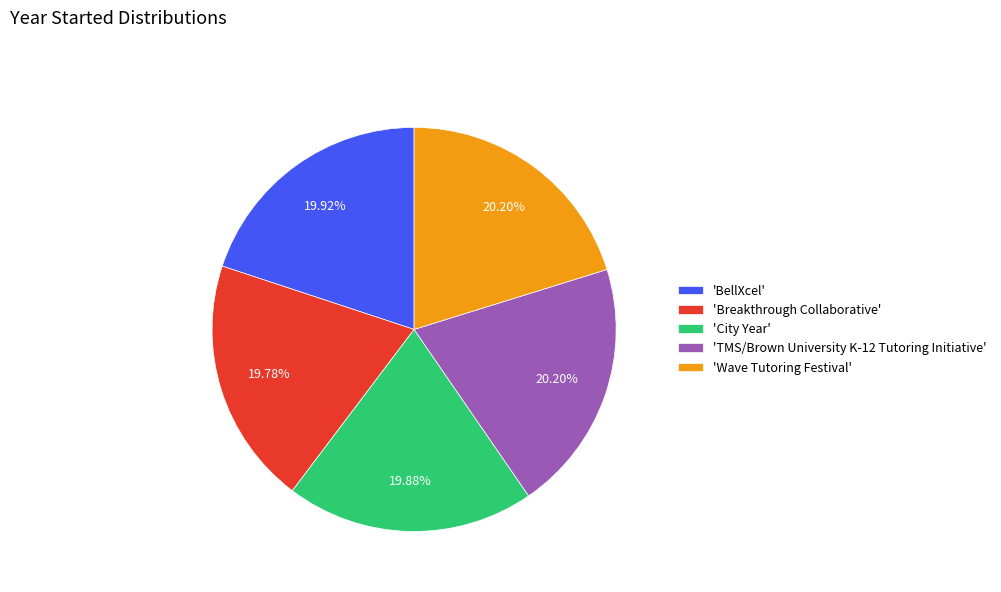

What is the ratio of the value at 'Breakthrough Collaborative' to the value at 'City Year'?

1.0